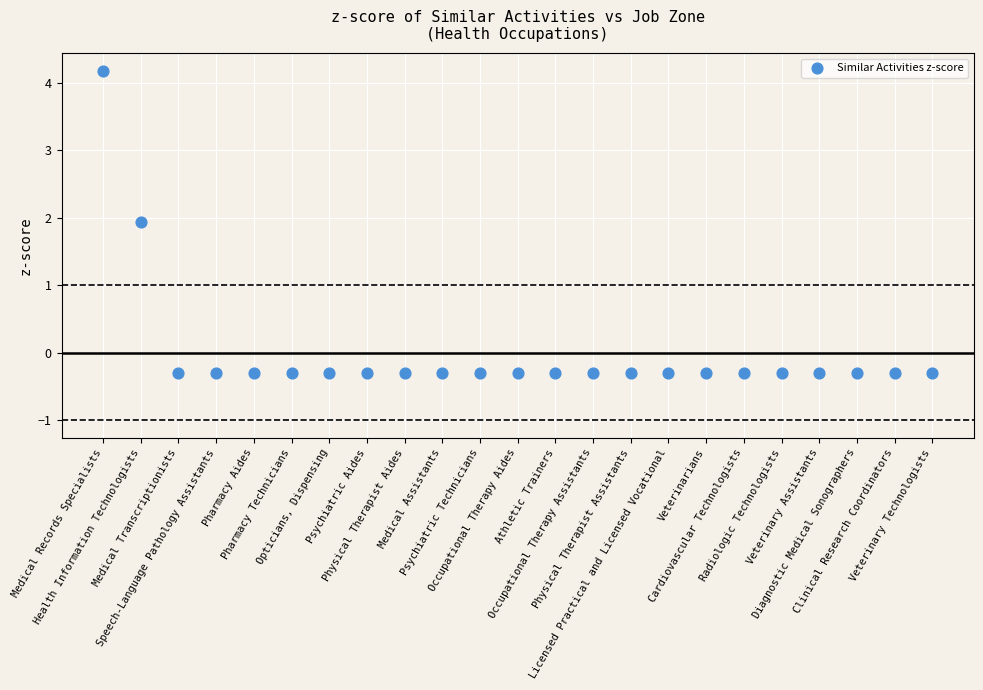

What Y value in the scatter plot is closest to 1?

1.9